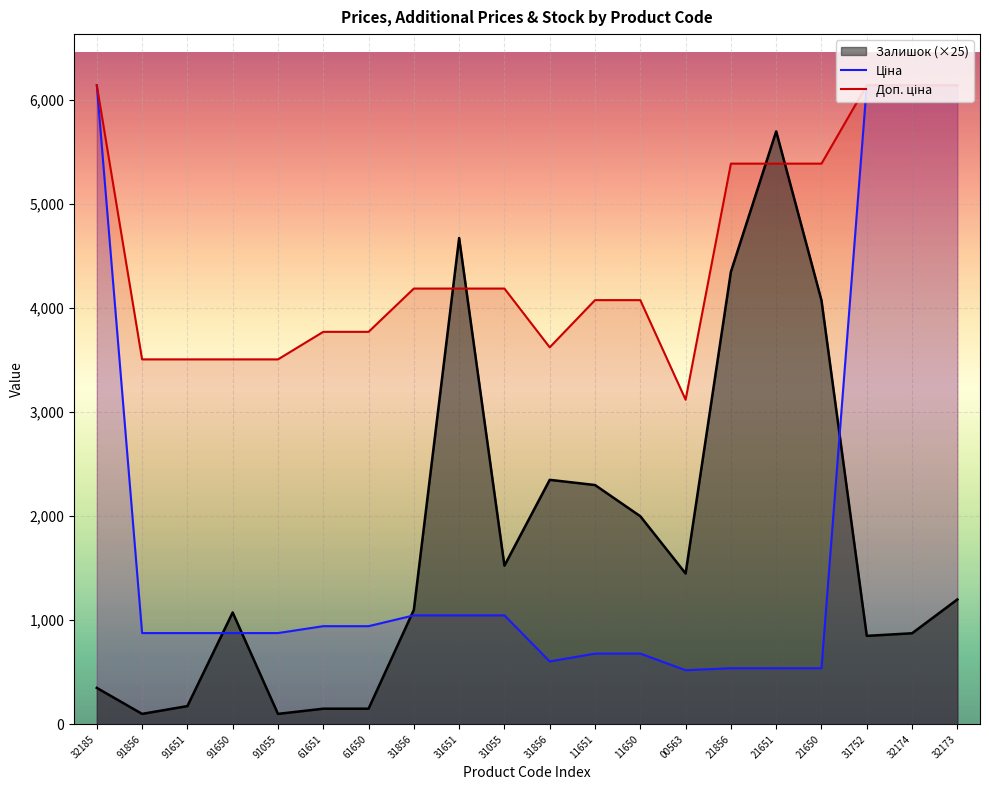

Which category has the lowest value in the Доп. ціна series?

00563